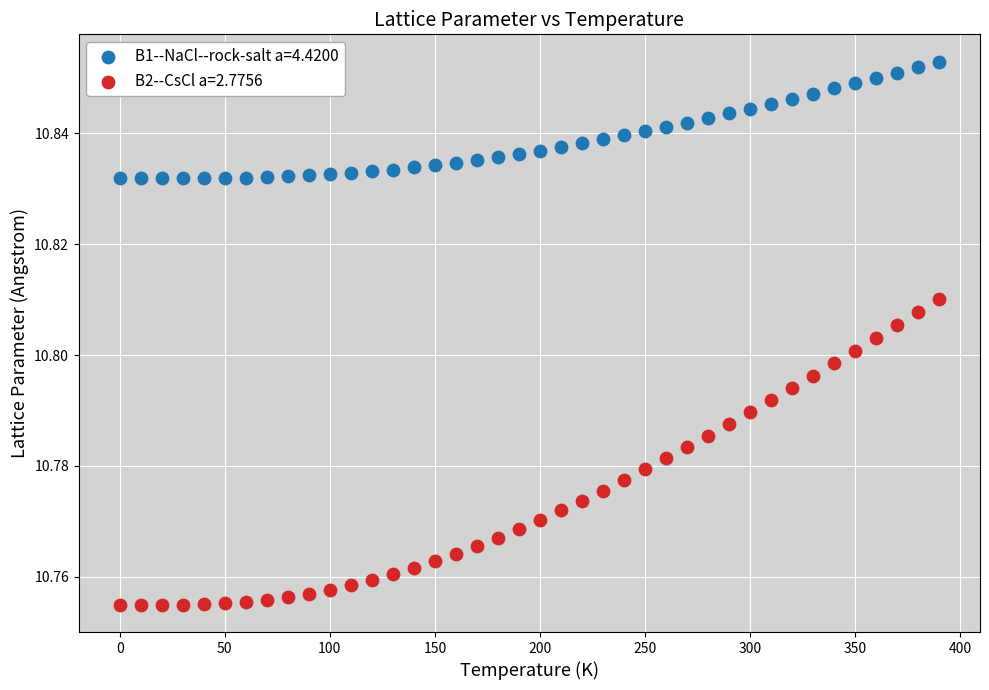

Which series reaches the minimum Y coordinate?

B2--CsCl a=2.7756